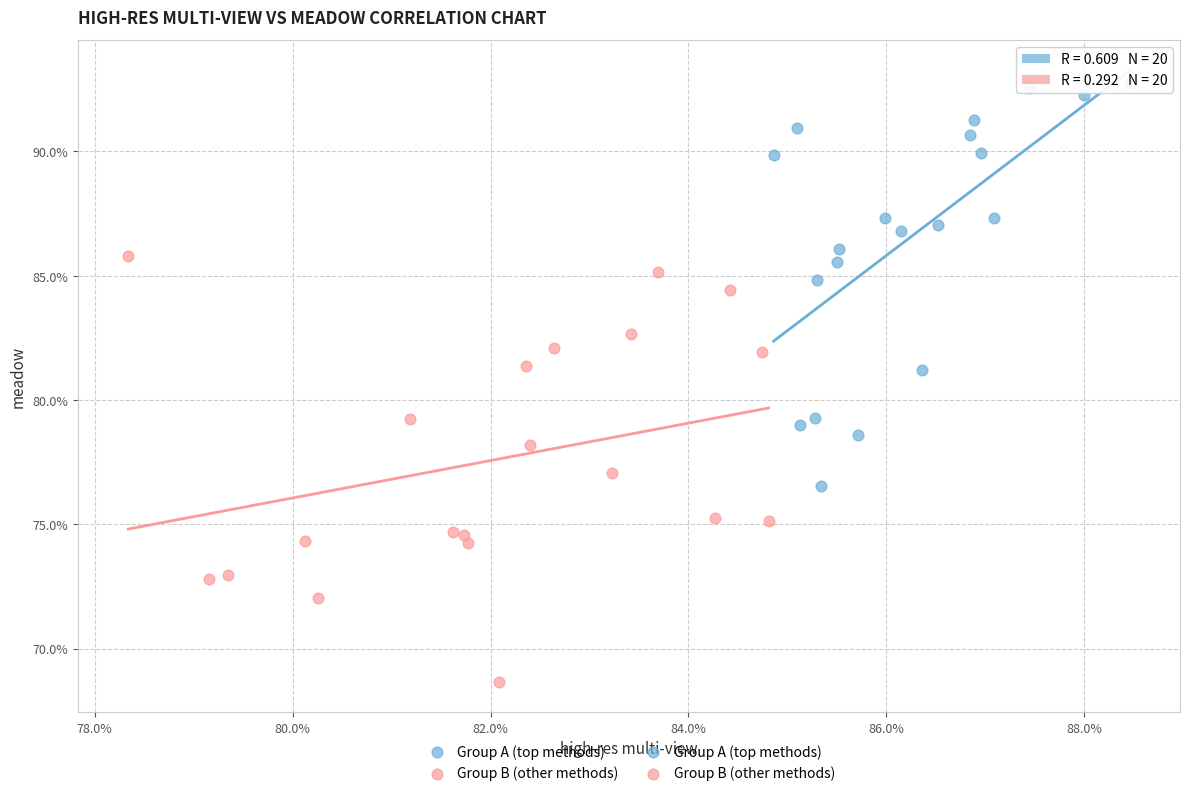

Which series contains the highest Y value?

Group A (top methods)